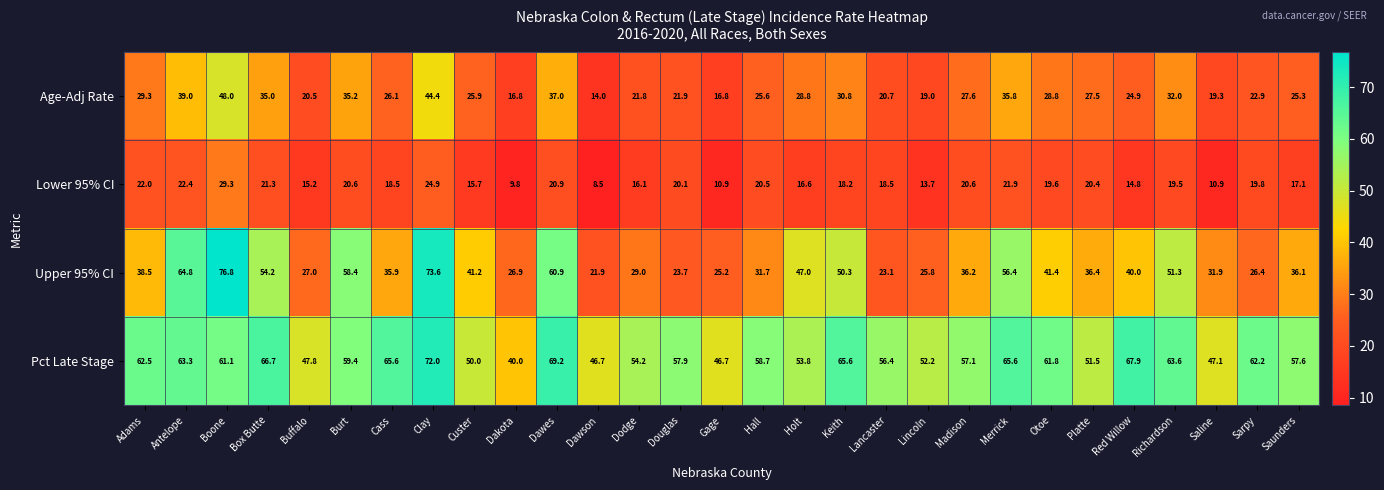

At which category is the sum across all series the highest?

Boone